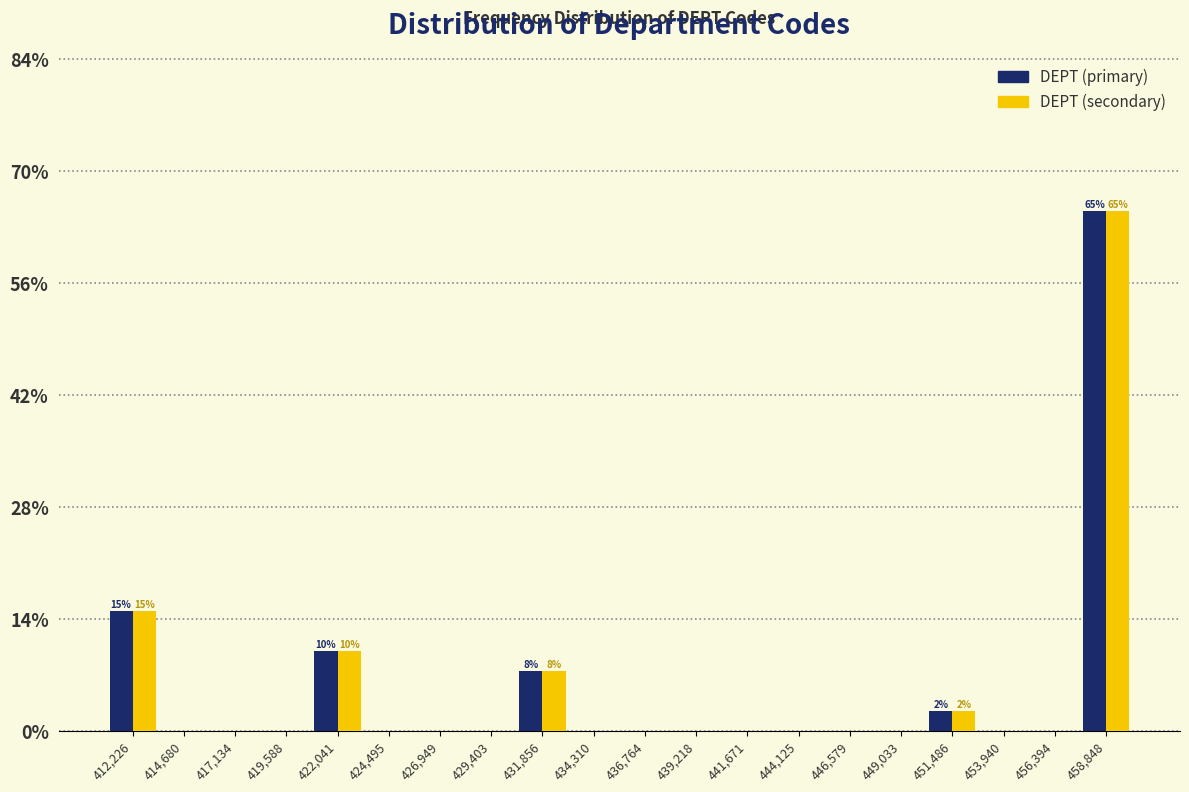

In the DEPT (primary) series, which range on the x-axis has the tallest bar?

457500 to 460000